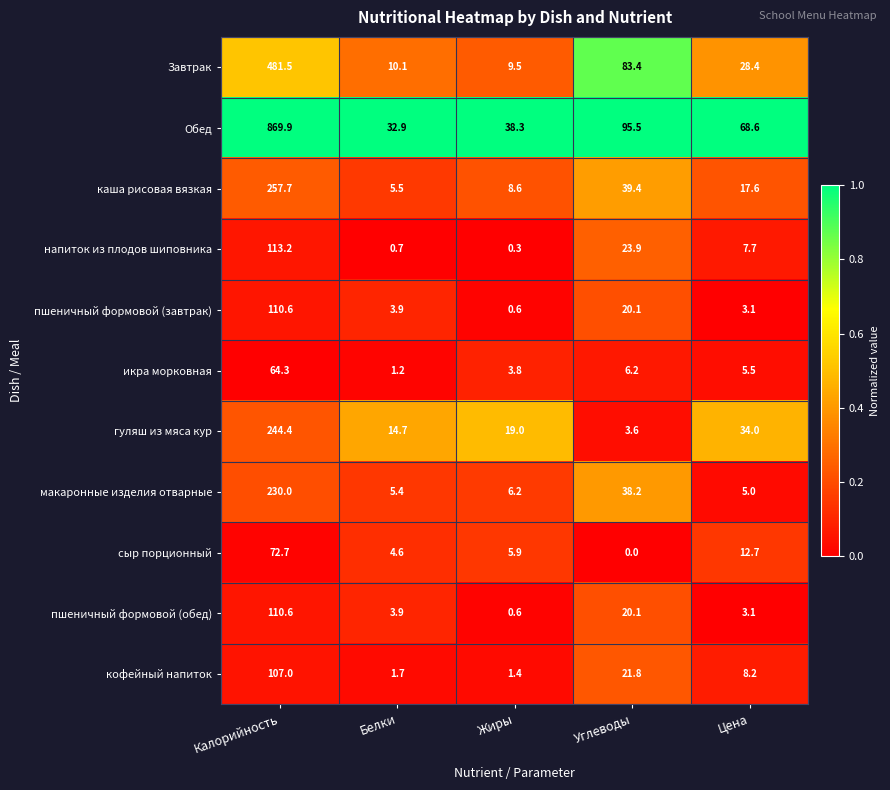

What is the difference between the highest and lowest values at Цена?

65.5